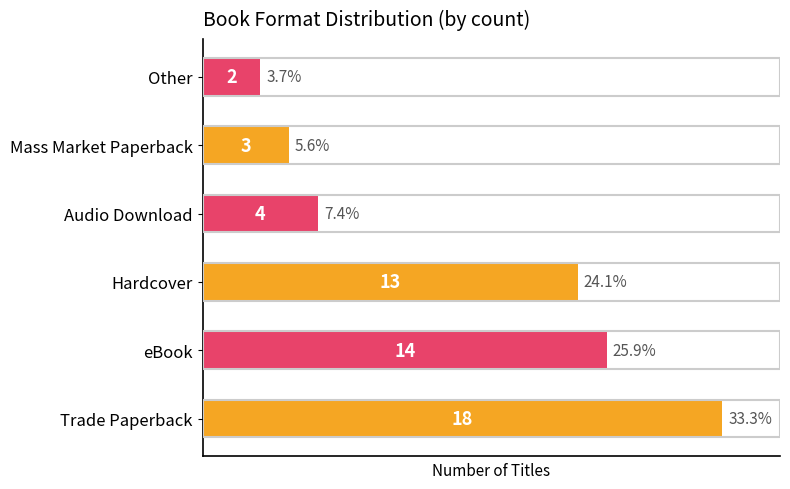

Is it true that the value at Audio Download is 7?

False